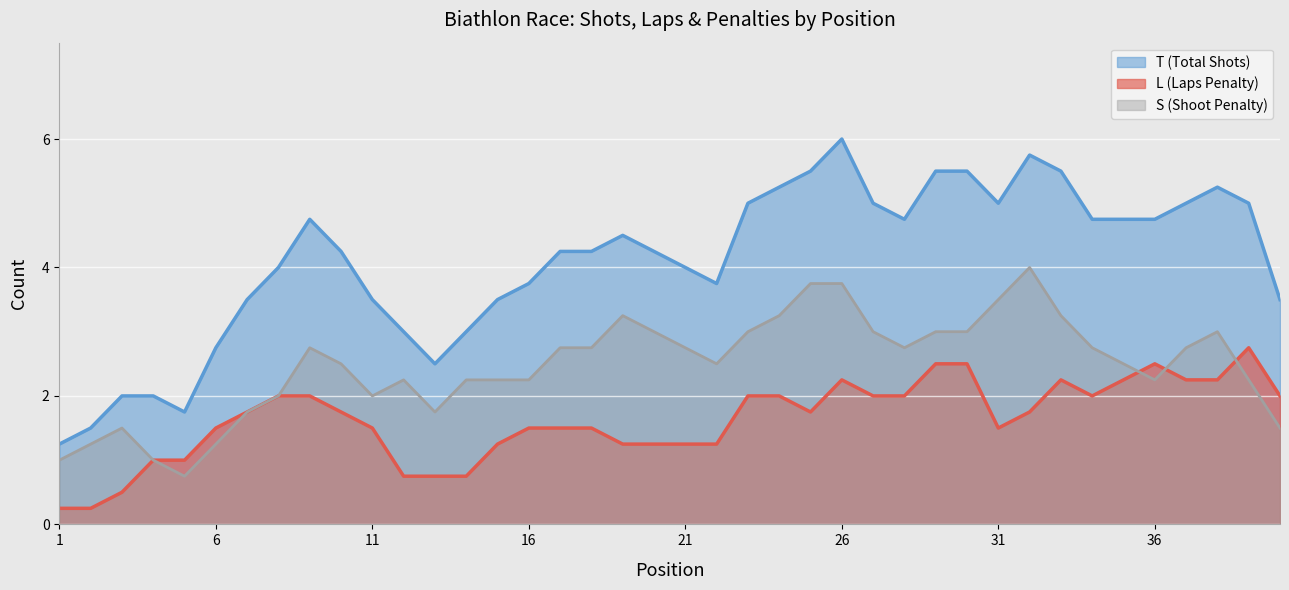

What are all the series names shown in the legend?

T (Total Shots), L (Laps Penalty), S (Shoot Penalty)